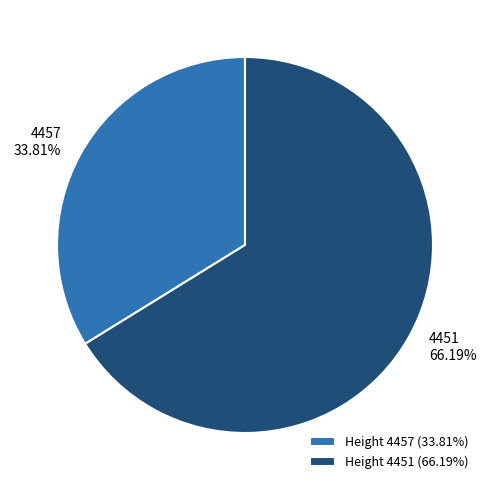

What is the ratio of the value at 4457 to the value at 4451?

0.5